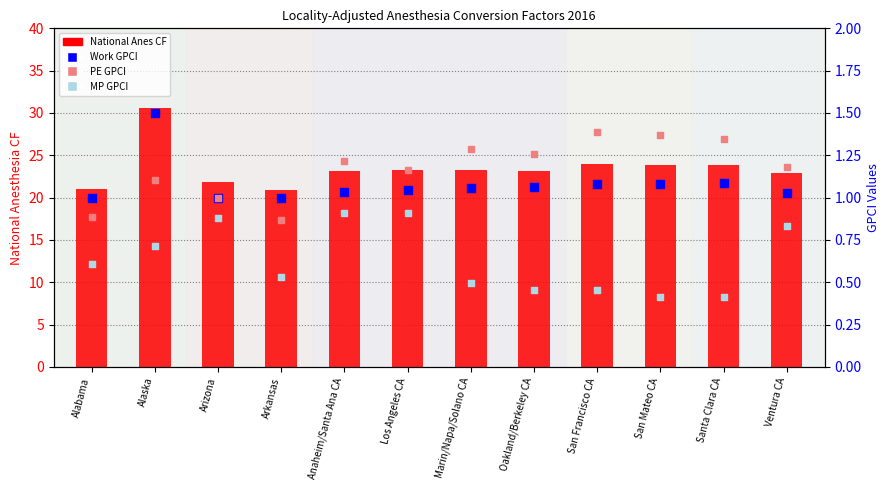

Which series reaches the minimum Y coordinate?

MP GPCI (absent)